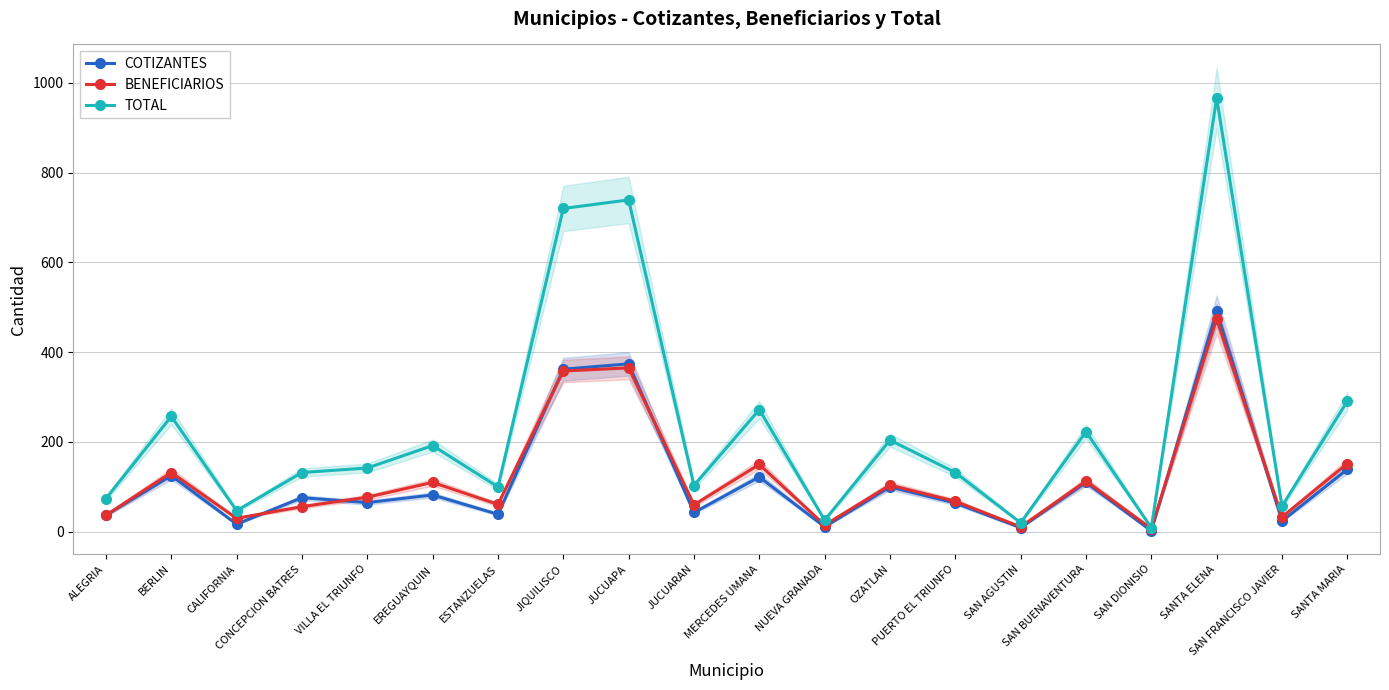

What is the approximate value of BENEFICIARIOS at SANTA ELENA?

474